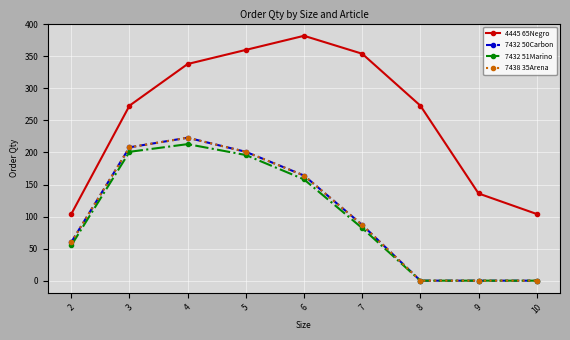

What is the total value across all series at 4?

997